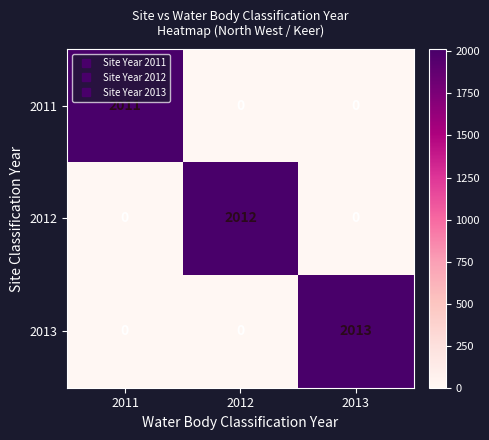

What is the highest value of the 2011 series?

2011